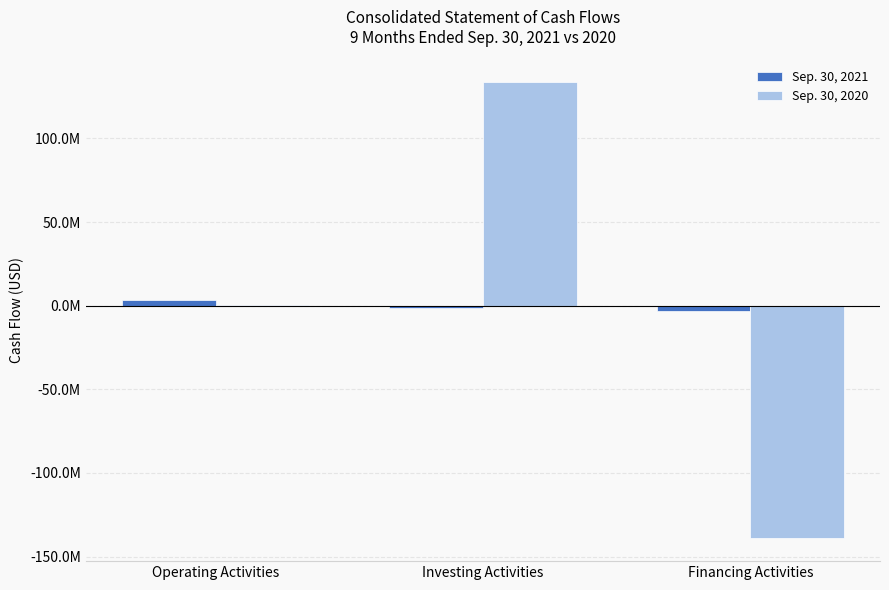

Reading left to right, transcribe all the data shown in this chart.

Sep. 30, 2021: Operating Activities=3495446	Investing Activities=-1364069	Financing Activities=-3497731
Sep. 30, 2020: Operating Activities=154365	Investing Activities=133682561	Financing Activities=-139131901